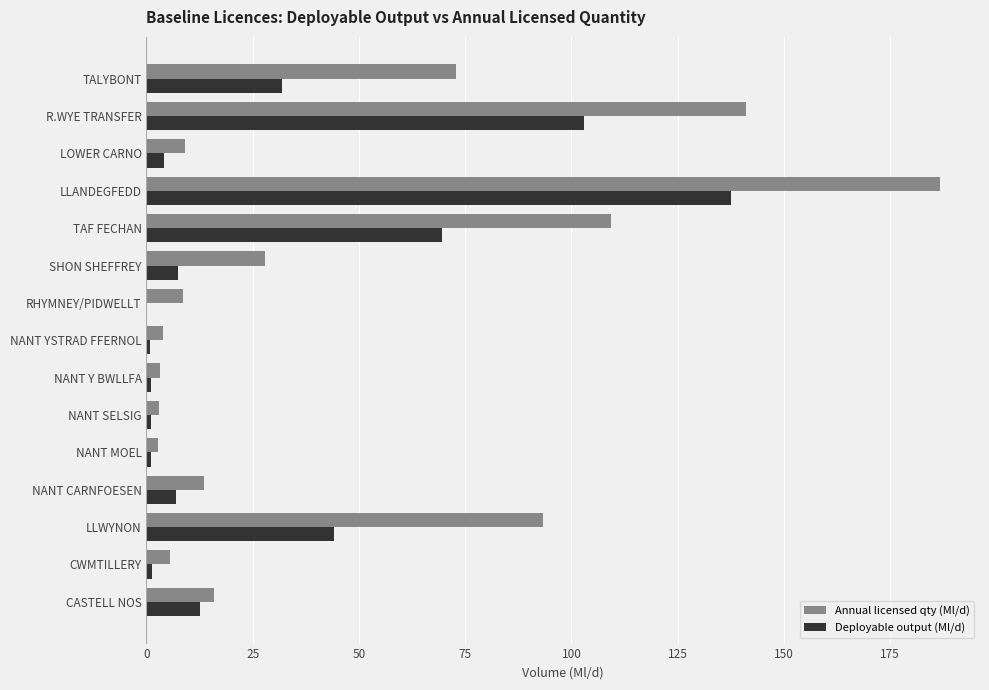

The Deployable output (Ml/d) series shows 12.6 at CASTELL NOS. True or false?

True